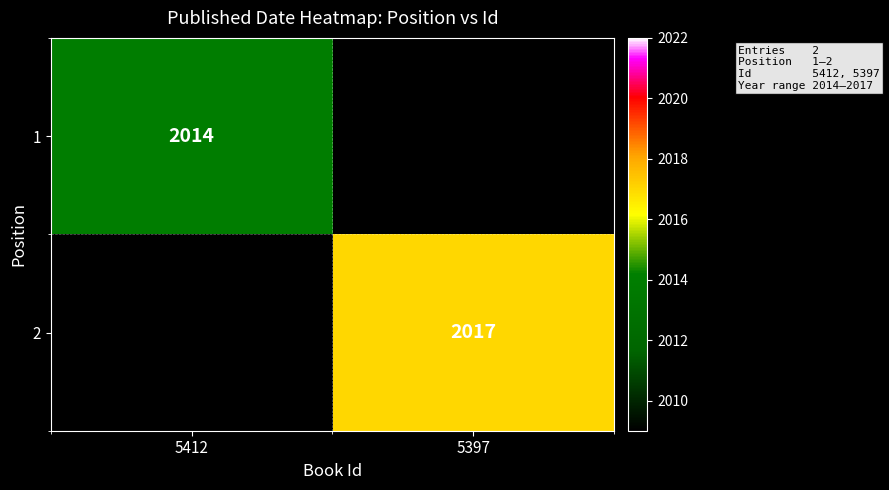

True or false: 1 has a value of 3206 at 5412.

False